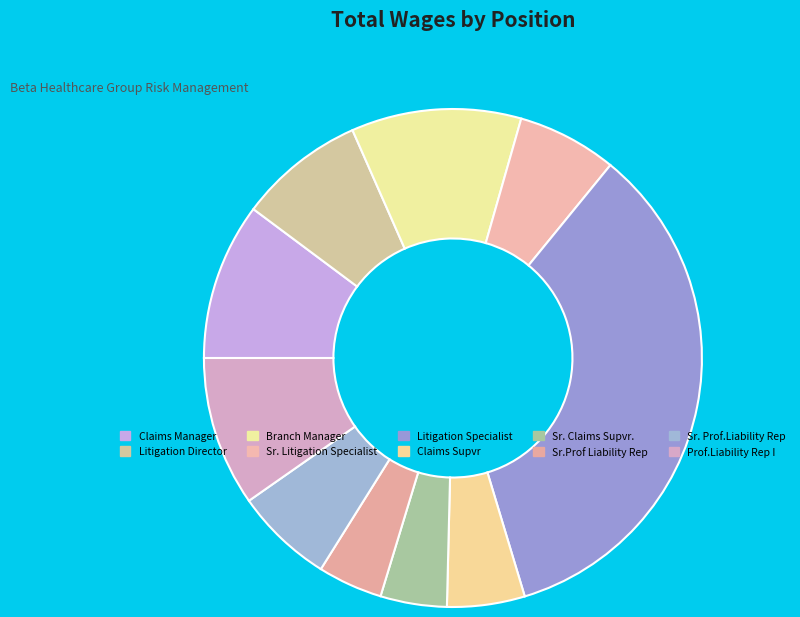

Rank the categories by value from highest to lowest.

Litigation Specialist, Branch Manager, Claims Manager, Prof.Liability Rep I, Litigation Director, Sr. Litigation Specialist, Sr. Prof.Liability Rep, Claims Supvr, Sr. Claims Supvr., Sr.Prof Liability Rep